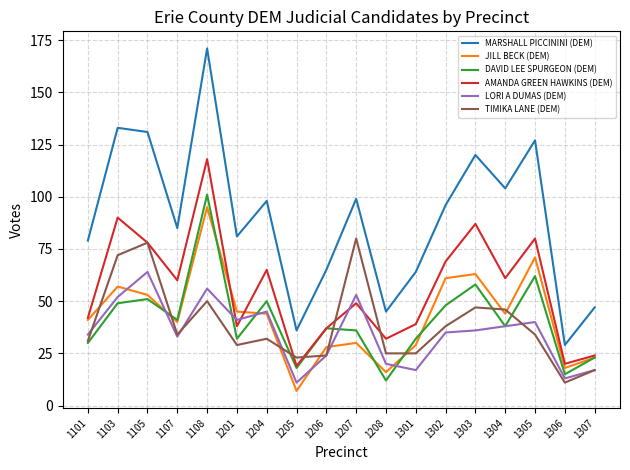

True or false: AMANDA GREEN HAWKINS (DEM) has more than 1 interior local peaks.

True